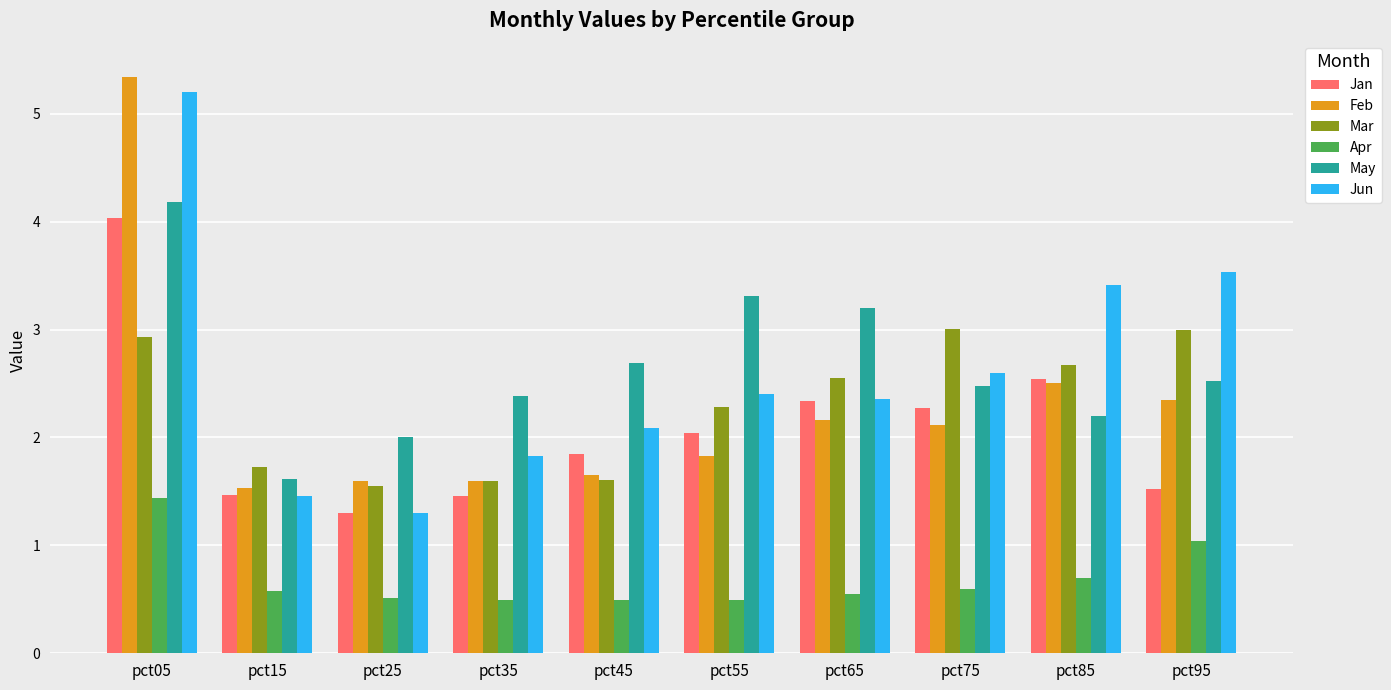

Are the bars horizontal?

No